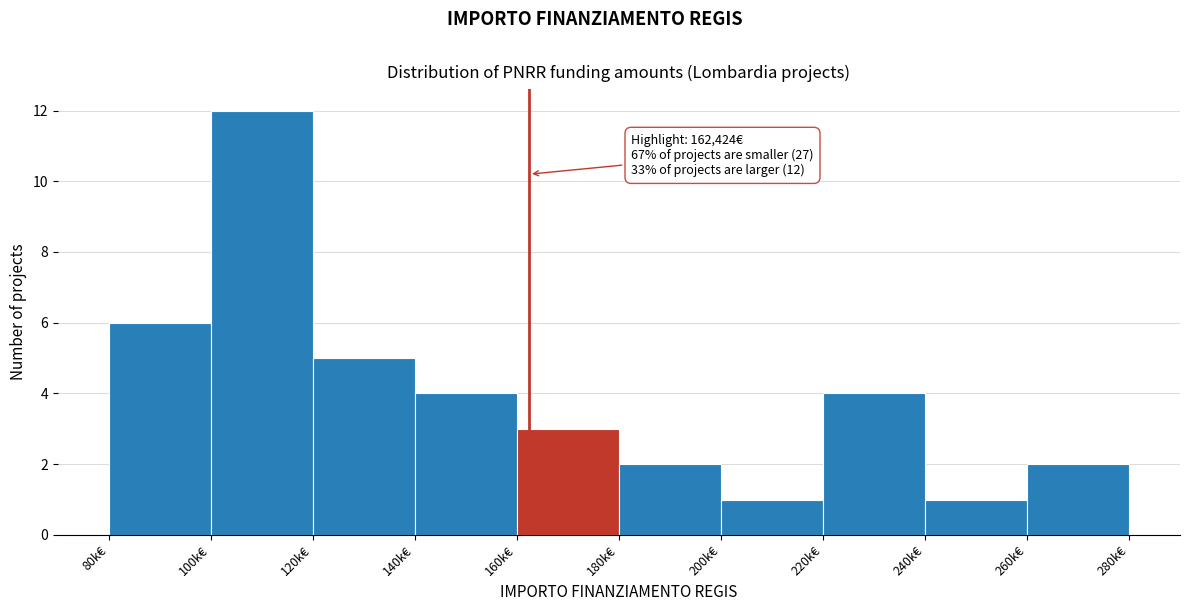

Reading right to left, what are all the values shown in this chart?

260k€=2	240k€=1	220k€=4	200k€=1	180k€=2	160k€=3	140k€=4	120k€=5	100k€=12	80k€=6